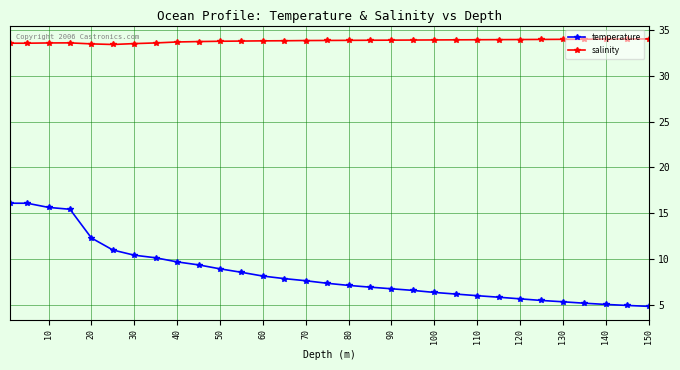

Which series has the widest spread of values?

temperature